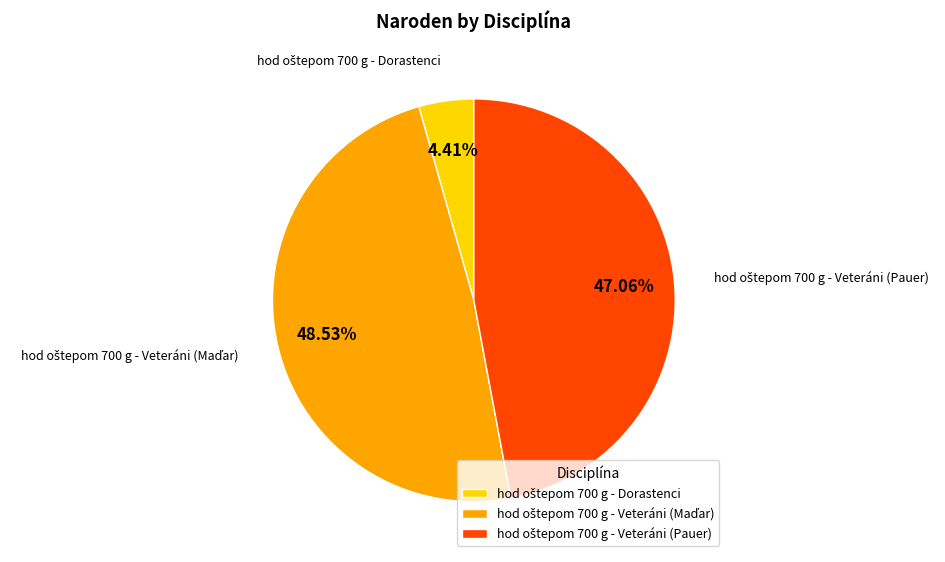

Is there a majority slice in this chart?

No